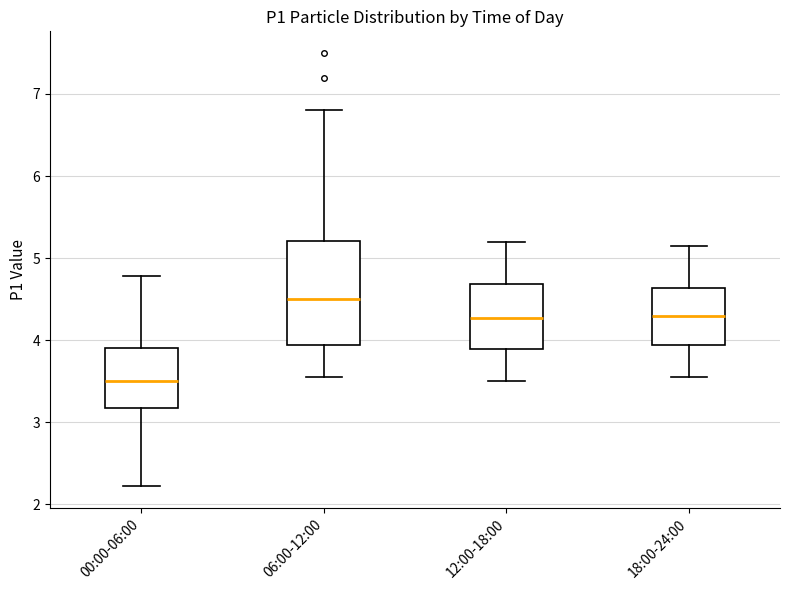

Reading left to right, read every box against the y-axis: the position of its median line, the range the box covers, and the ends of its whiskers. The values are not printed on the chart, so give them approximately, as read against the axis.

00:00-06:00: median 3.5, box 3.2 to 3.9, whiskers 2.2 to 4.8
06:00-12:00: median 4.5, box 3.9 to 5.2, whiskers 3.6 to 6.8
12:00-18:00: median 4.3, box 3.9 to 4.7, whiskers 3.5 to 5.2
18:00-24:00: median 4.3, box 3.9 to 4.6, whiskers 3.6 to 5.2